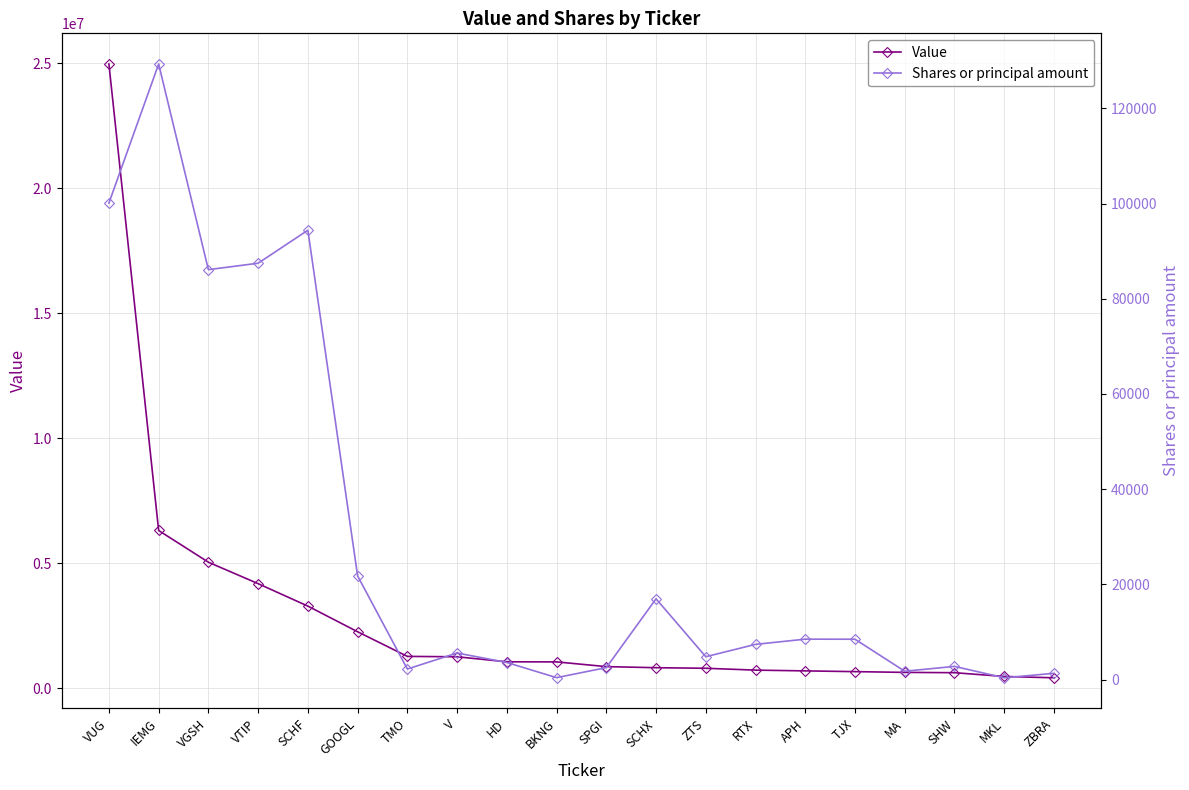

Rank the series by their maximum value, from highest to lowest.

Value, Shares or principal amount